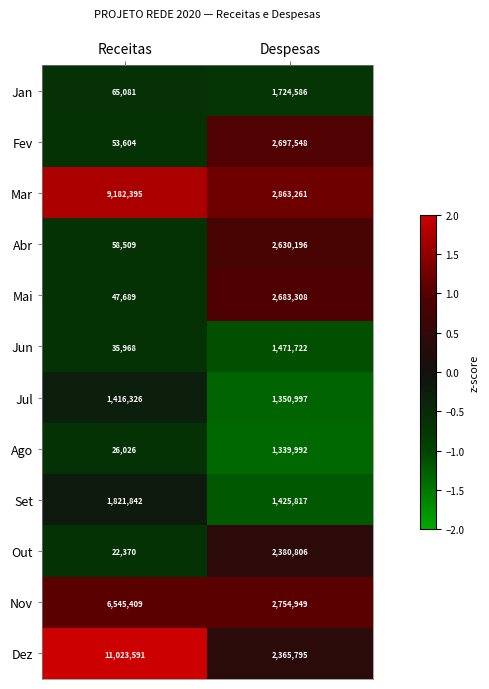

The Jan series shows 2799678 at Despesas. True or false?

False